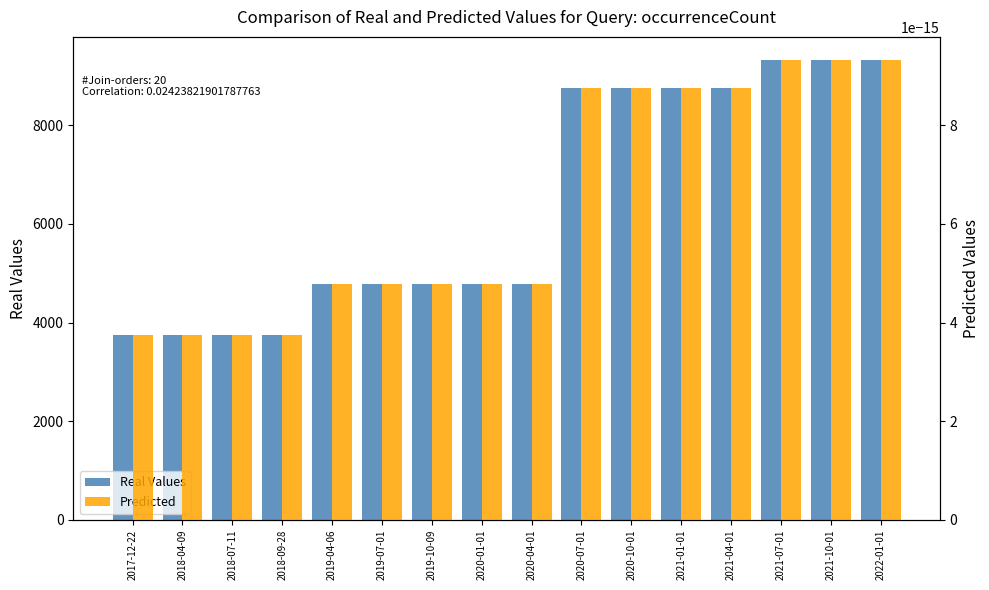

What are all the series names shown in the legend?

Real Values, Predicted